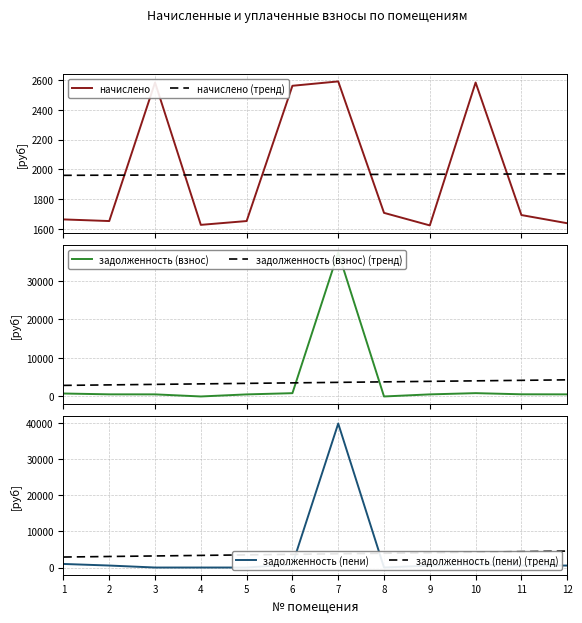

What are all the series names shown in the legend?

начислено, начислено (тренд), задолженность (взнос), задолженность (взнос) (тренд), задолженность (пени), задолженность (пени) (тренд)